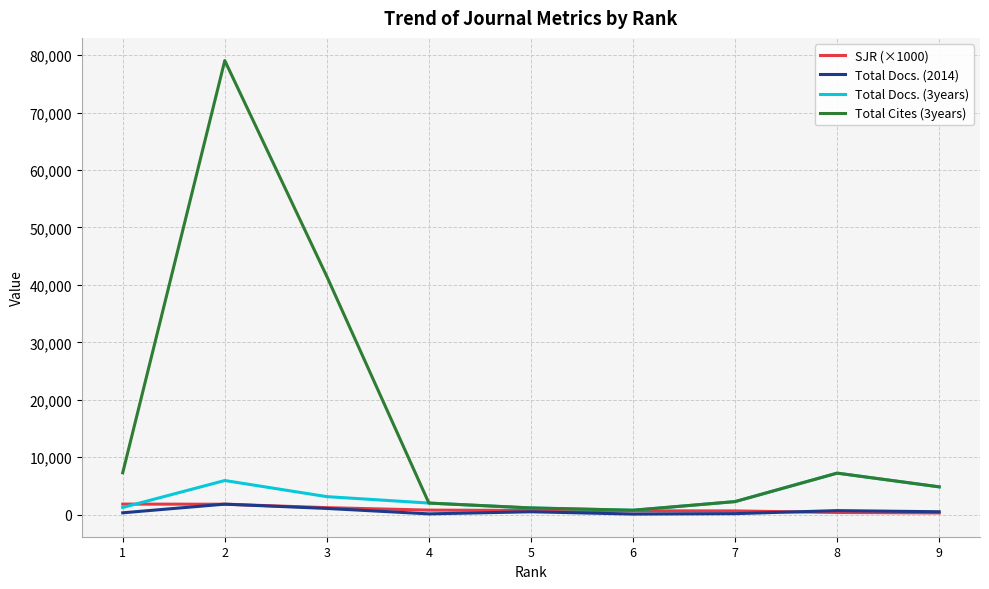

What is the sum of all SJR (×1000) values?

8331